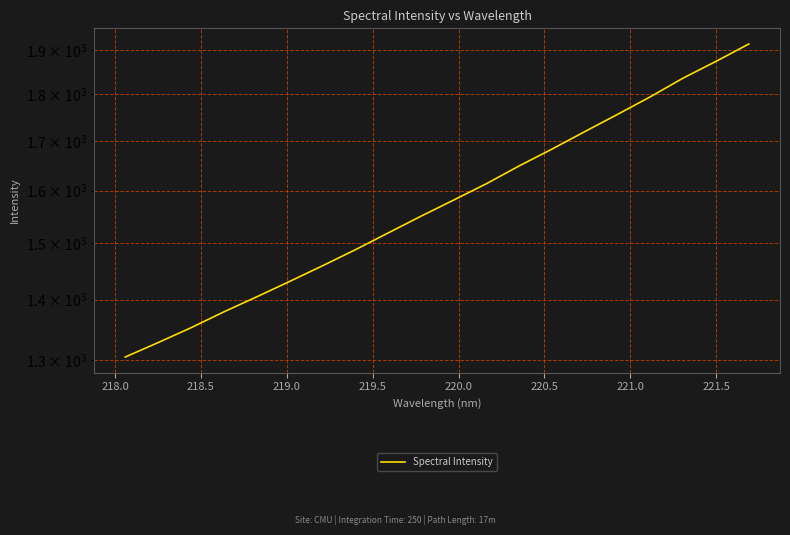

Is this an area chart (filled region under the line)?

No